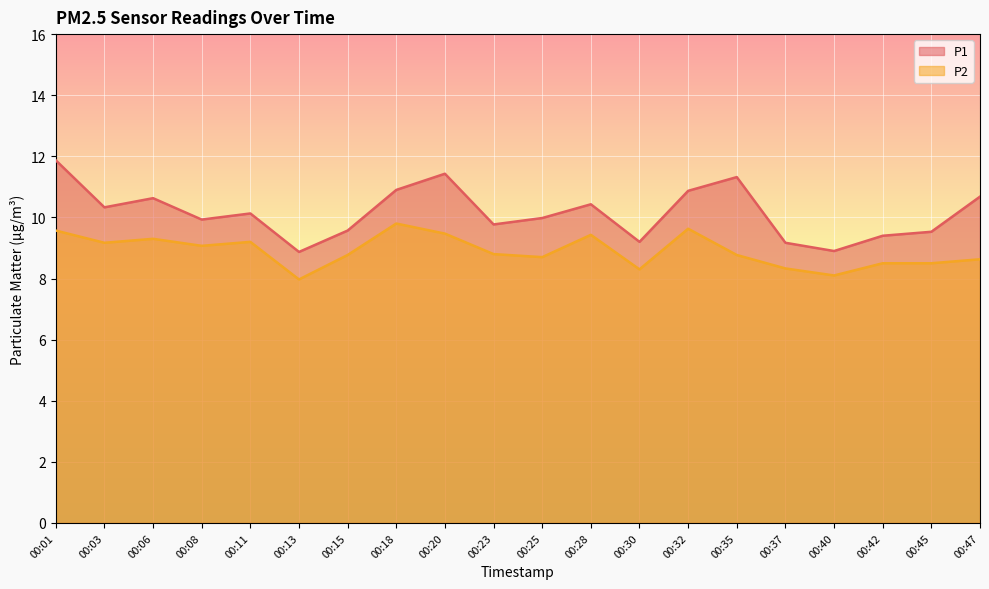

True or false: P2 and P1 intersect in this chart.

False